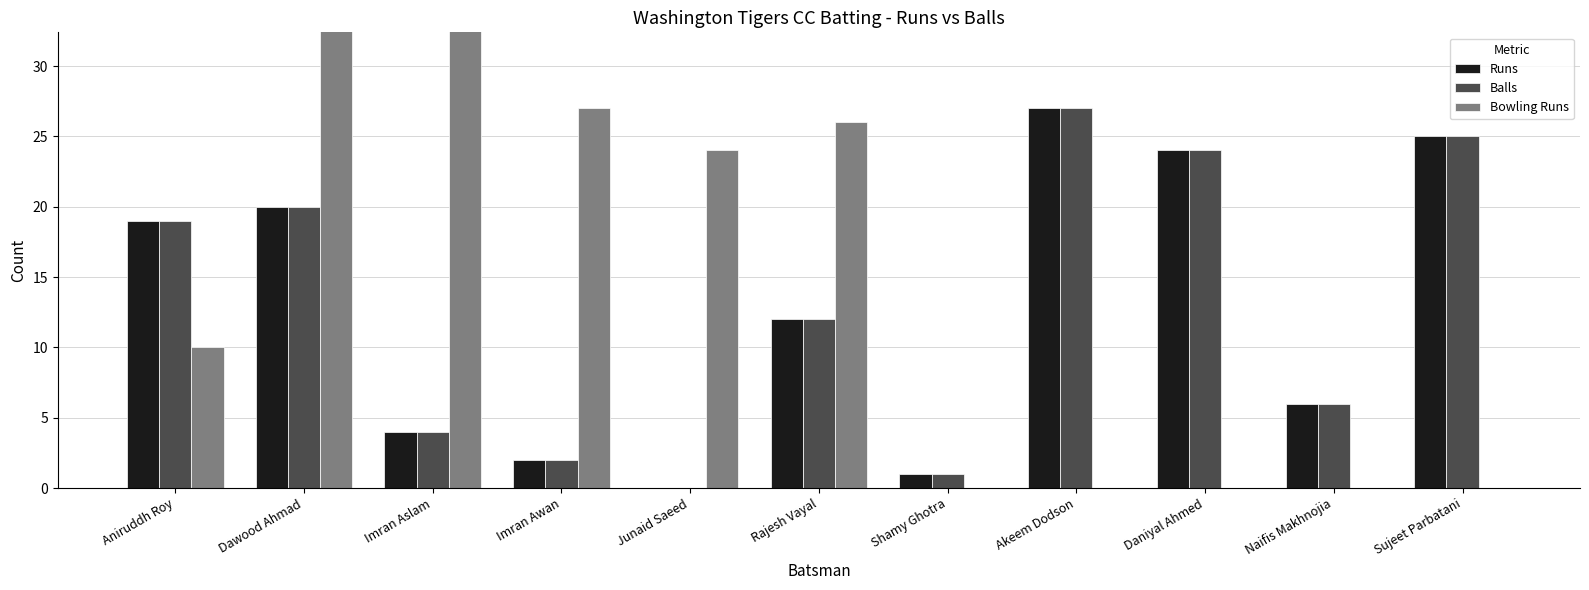

At which label is Runs closest to 13?

Rajesh Vayal